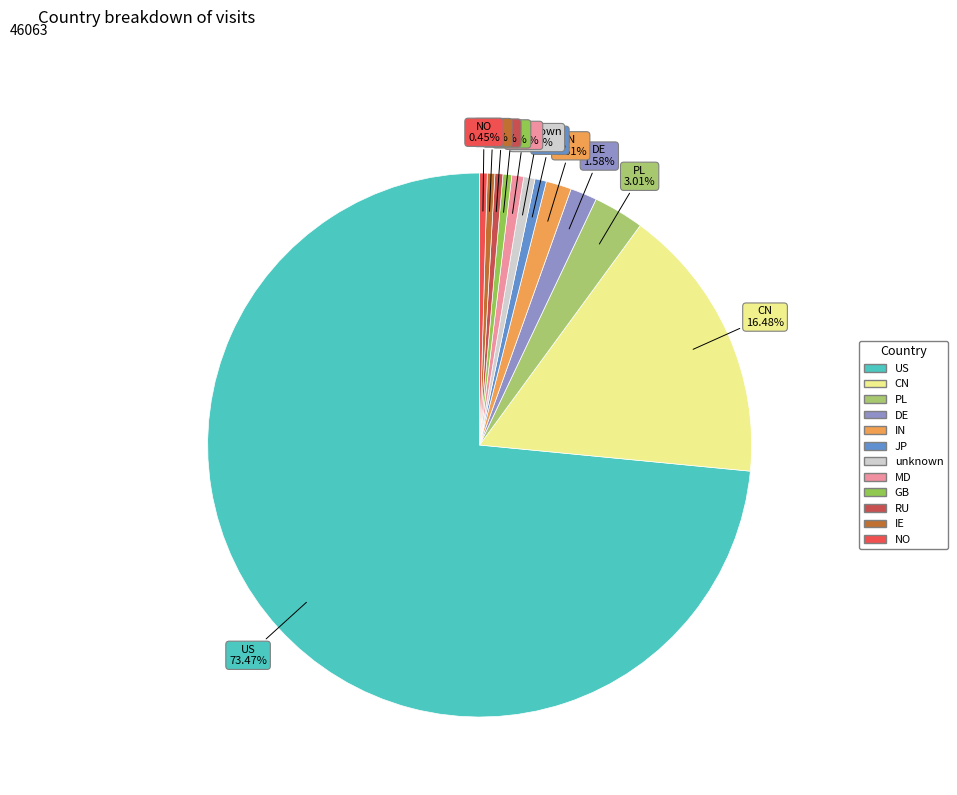

How many slices are in this pie chart?

12